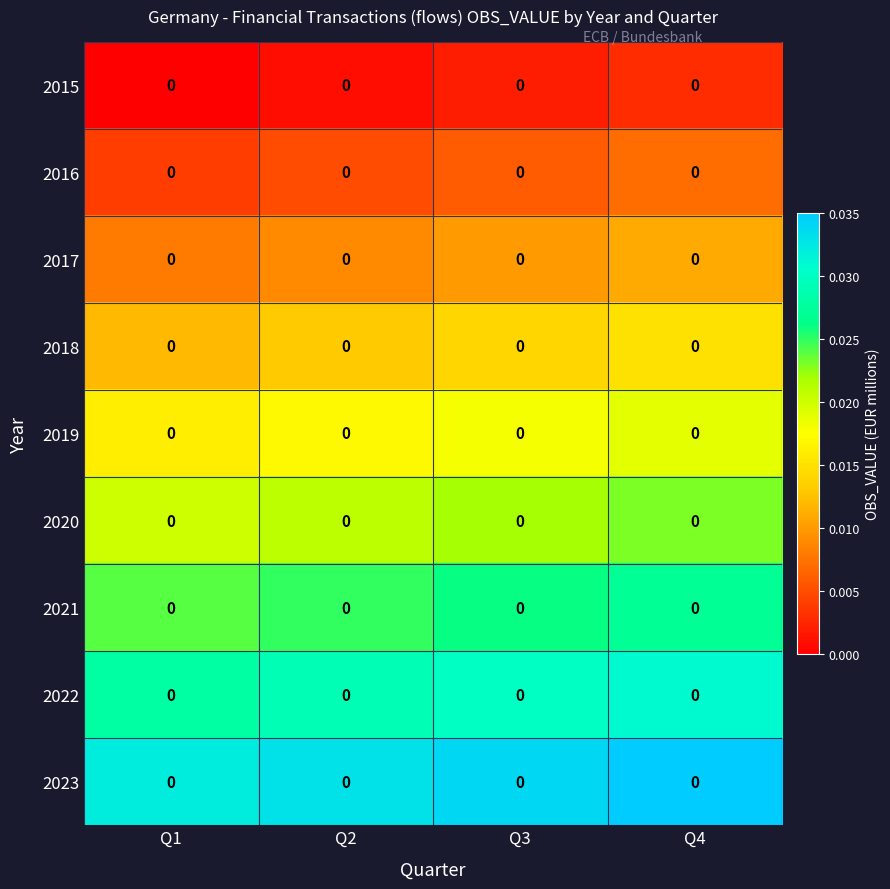

Which category has the highest value in the 2015 series?

Q4